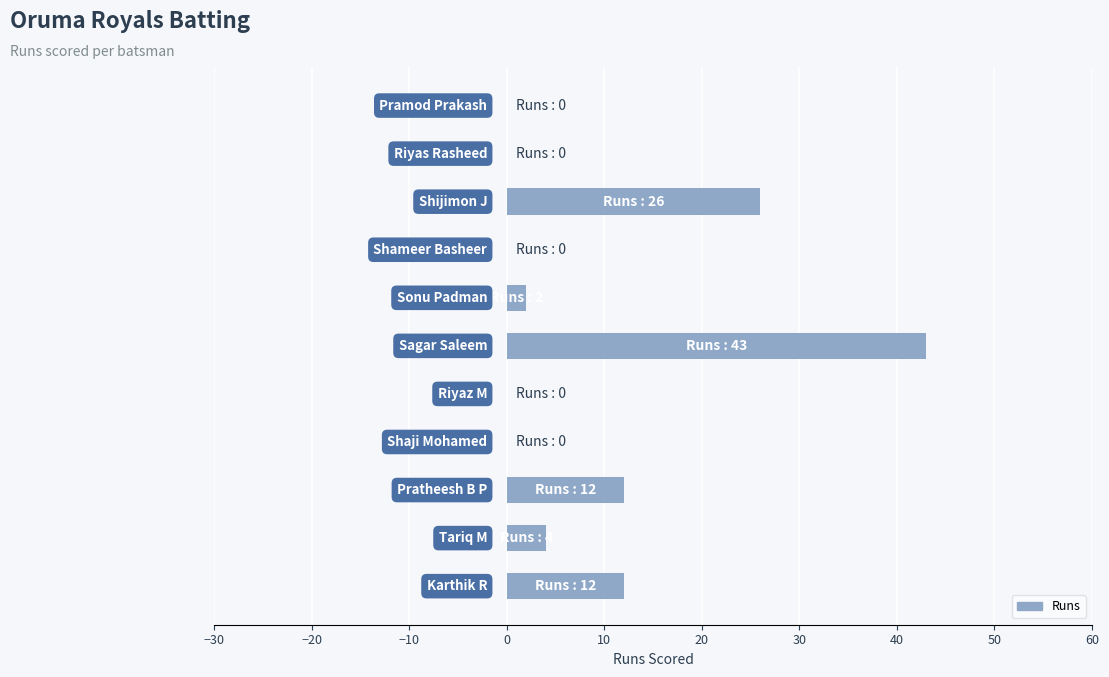

What is the greatest value displayed?

43